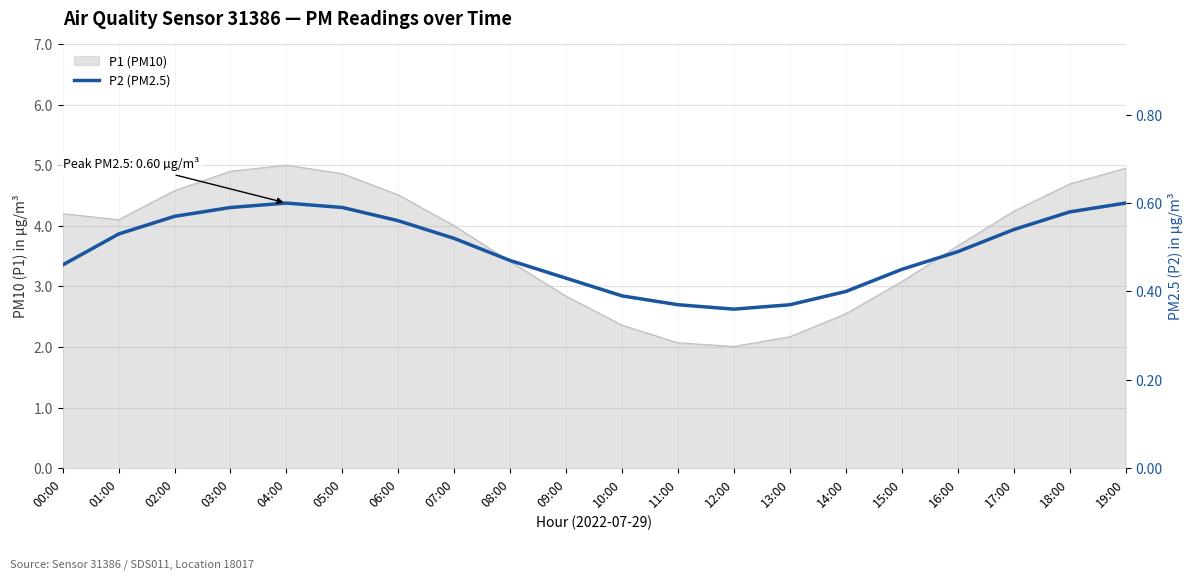

Between 19:00 and 17:00, which is larger?

19:00